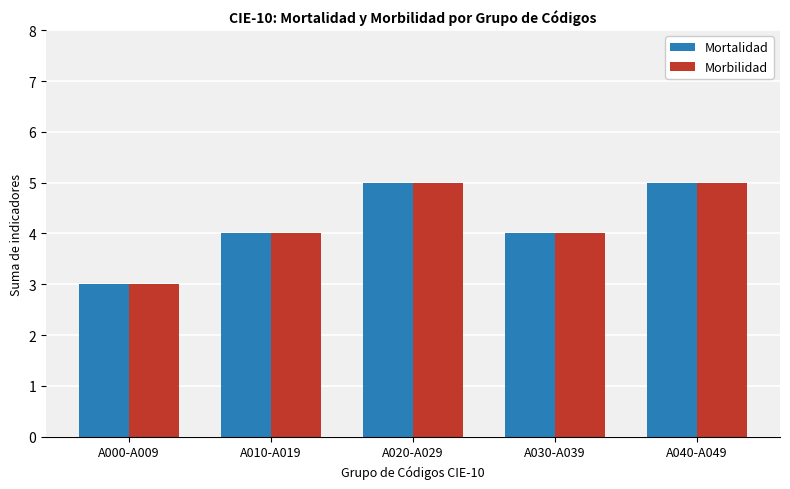

What is the average value of the Mortalidad series?

4